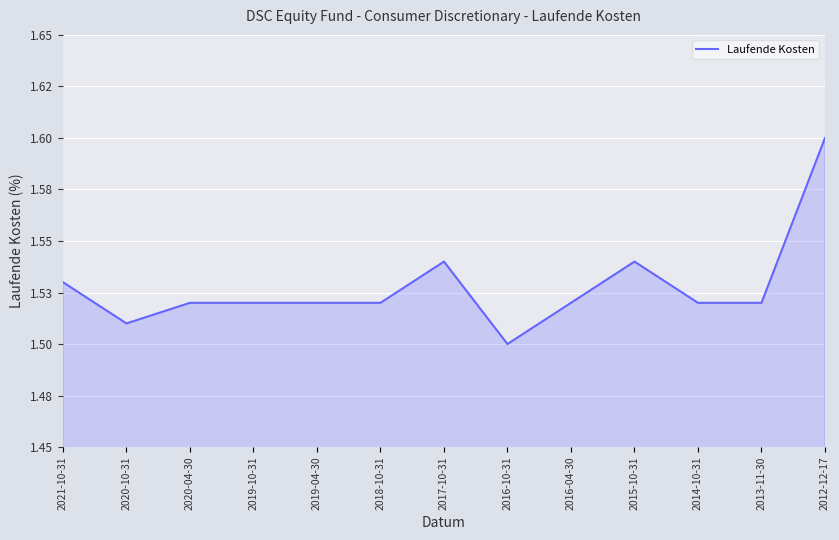

Is it true that the value at 2015-10-31 is 1.0?

False